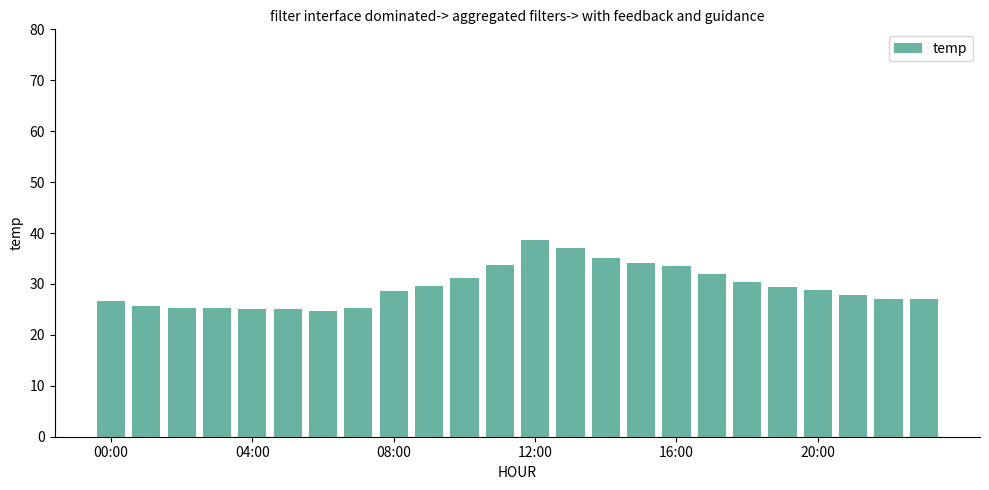

What is the value of the 13th bar from the left?

38.7